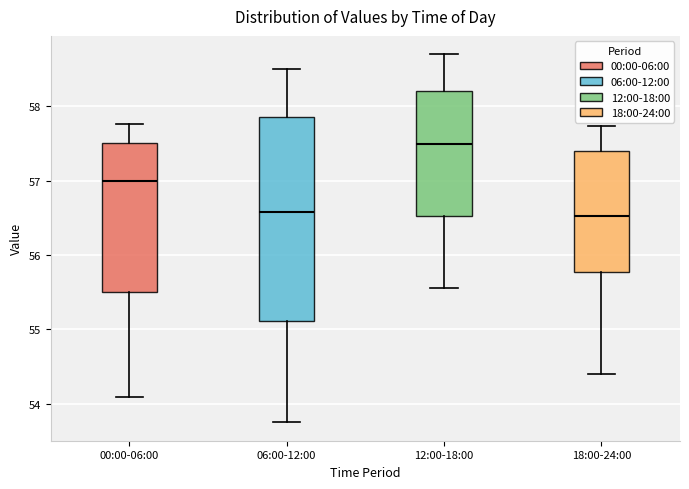

Reading left to right, transcribe this box plot: for each box, give where its median line is, the range the box spans, and where its two whiskers end, as read against the y-axis. The values are not printed on the chart, so give them approximately, as read against the axis.

00:00-06:00: median 57.0, box 55.5 to 57.5, whiskers 54.1 to 57.8
06:00-12:00: median 56.6, box 55.1 to 57.9, whiskers 53.8 to 58.5
12:00-18:00: median 57.5, box 56.5 to 58.2, whiskers 55.6 to 58.7
18:00-24:00: median 56.5, box 55.8 to 57.4, whiskers 54.4 to 57.7